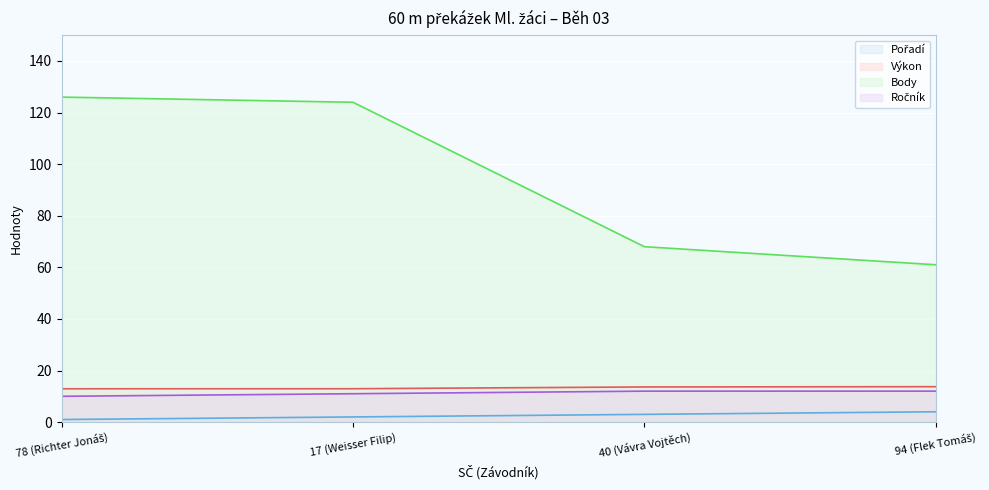

What is the total value across all series at 78 (Richter Jonáš)?

149.9